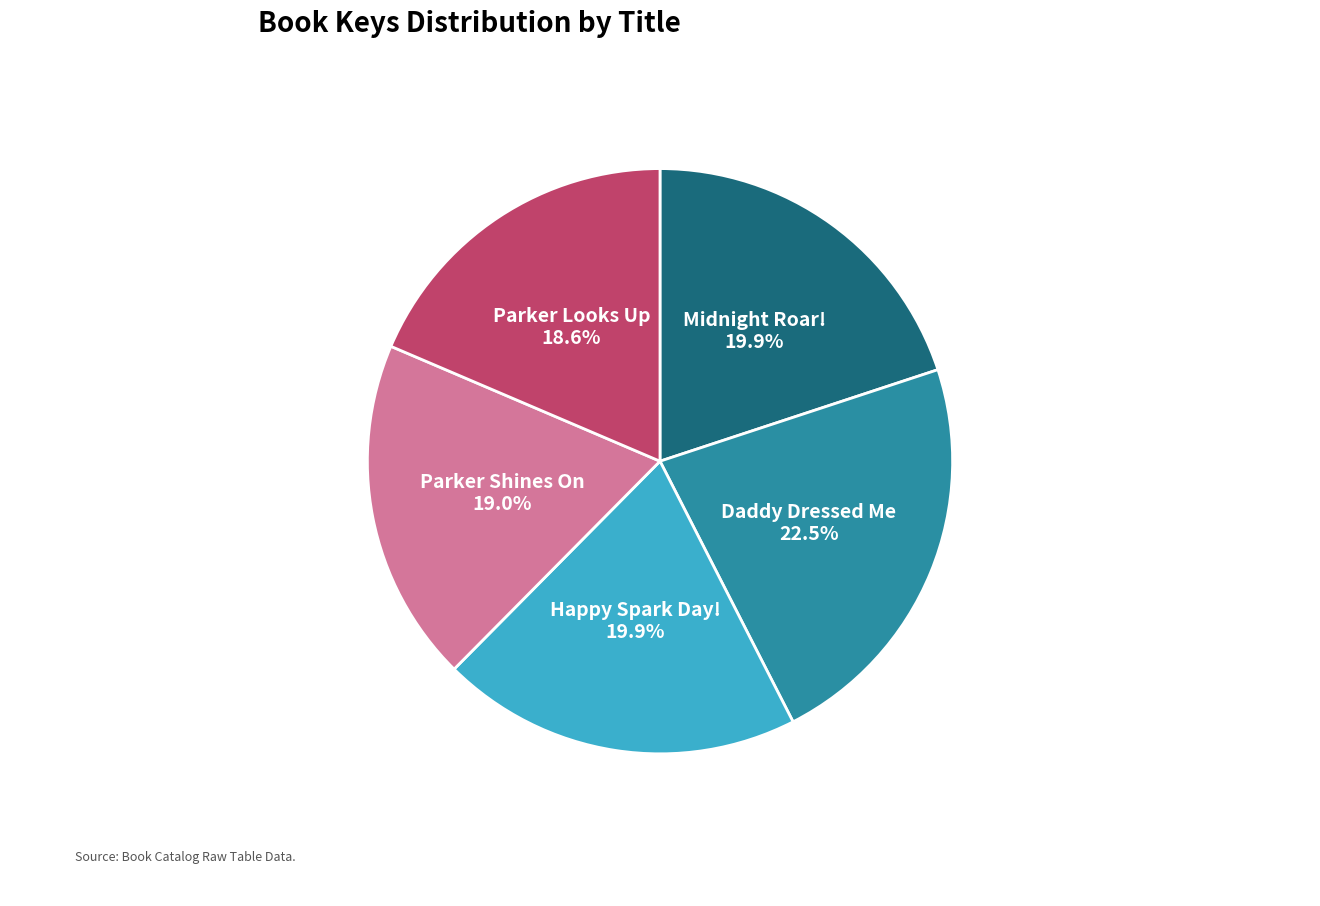

Does Midnight Roar! represent more than half of the total?

No